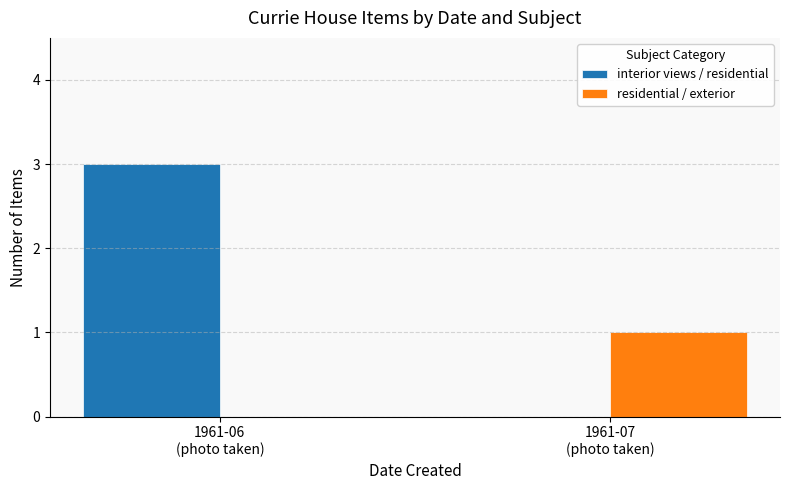

Count the residential / exterior values in the range 0 to 1.

2